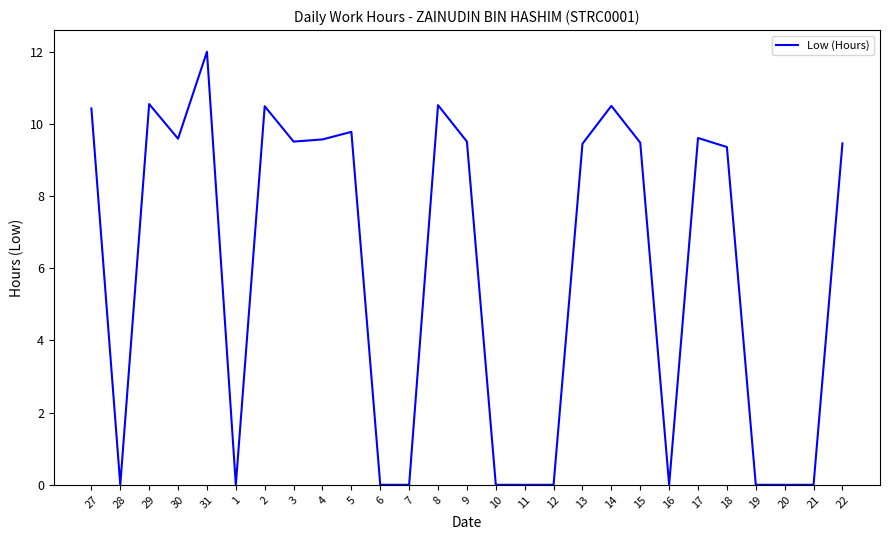

Read the value at 18.

9.4